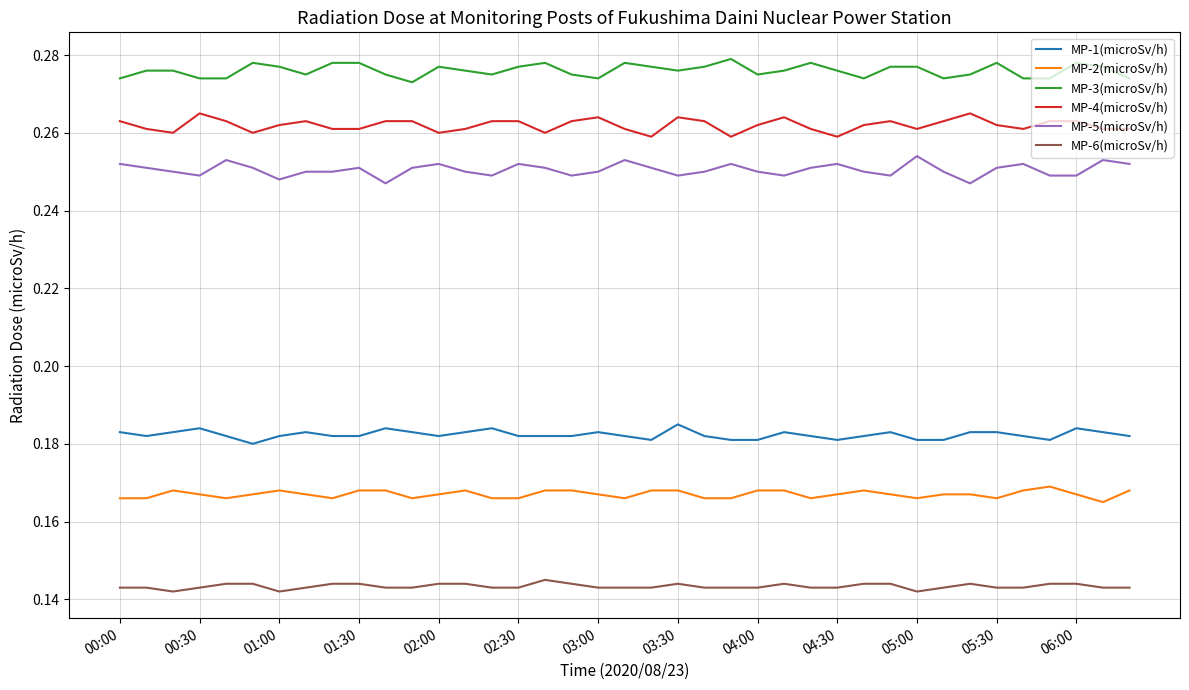

Rank the series by their maximum value, from highest to lowest.

MP-3(microSv/h), MP-4(microSv/h), MP-5(microSv/h), MP-1(microSv/h), MP-2(microSv/h), MP-6(microSv/h)